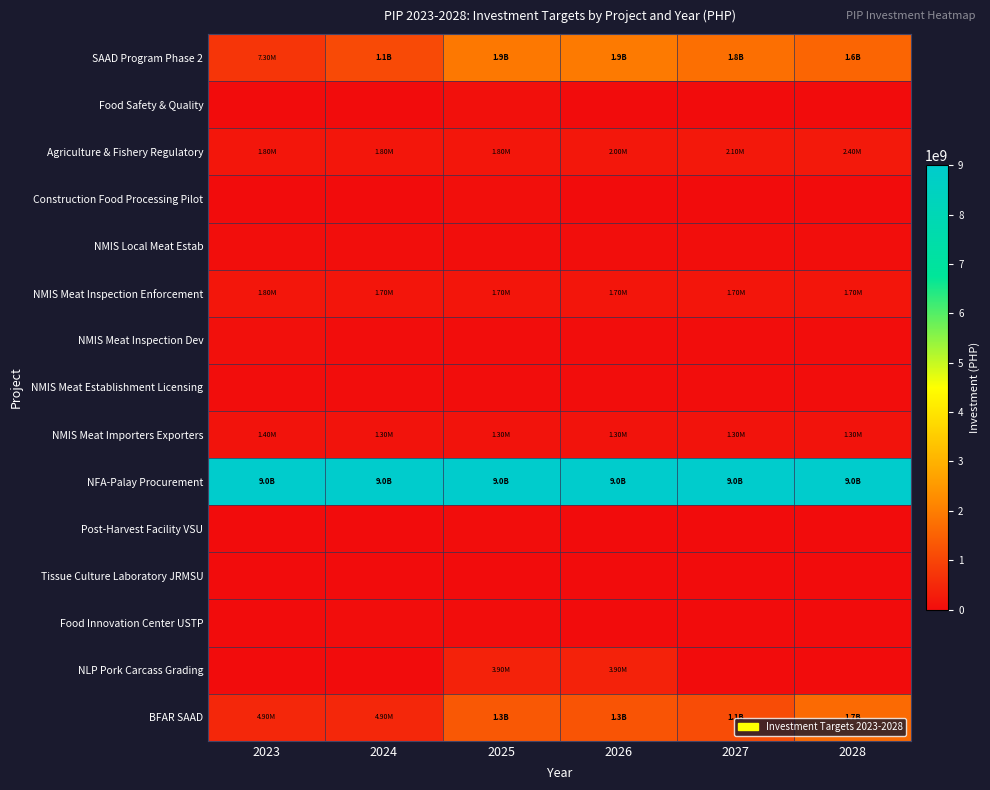

At which category does the chart reach its minimum across all series?

2023